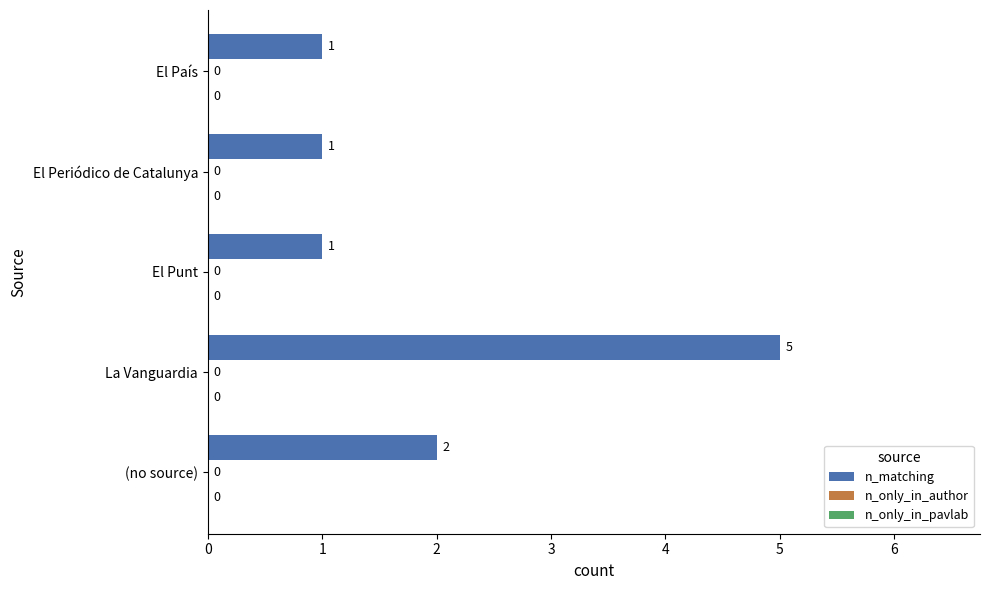

How many bars are there in total?

5